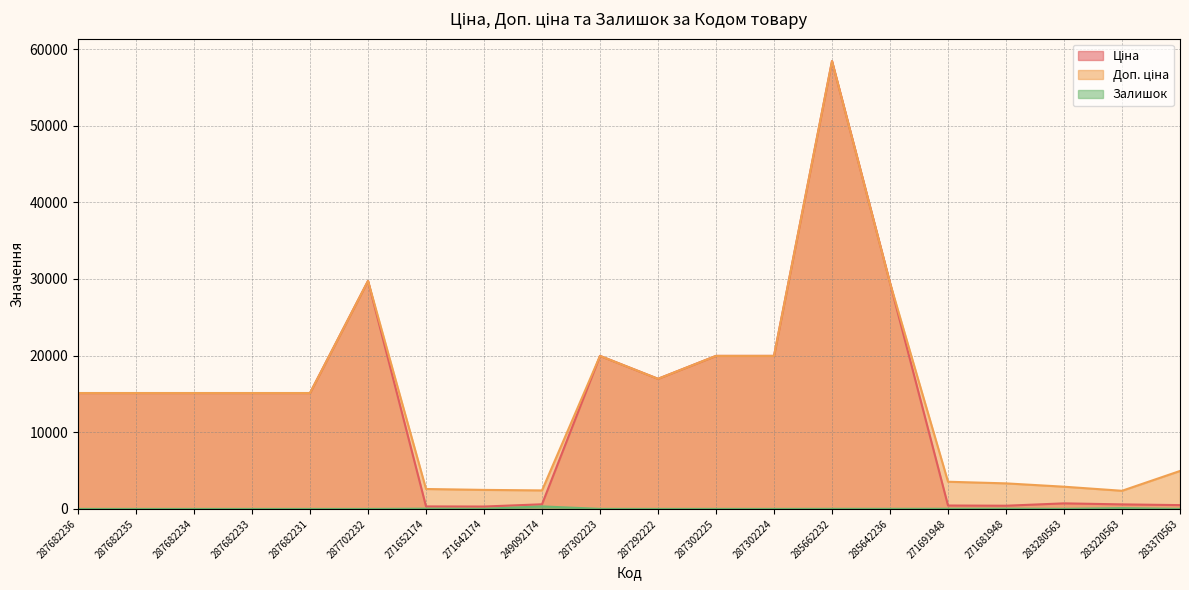

What is the label of the 4th point from the right?

271681948